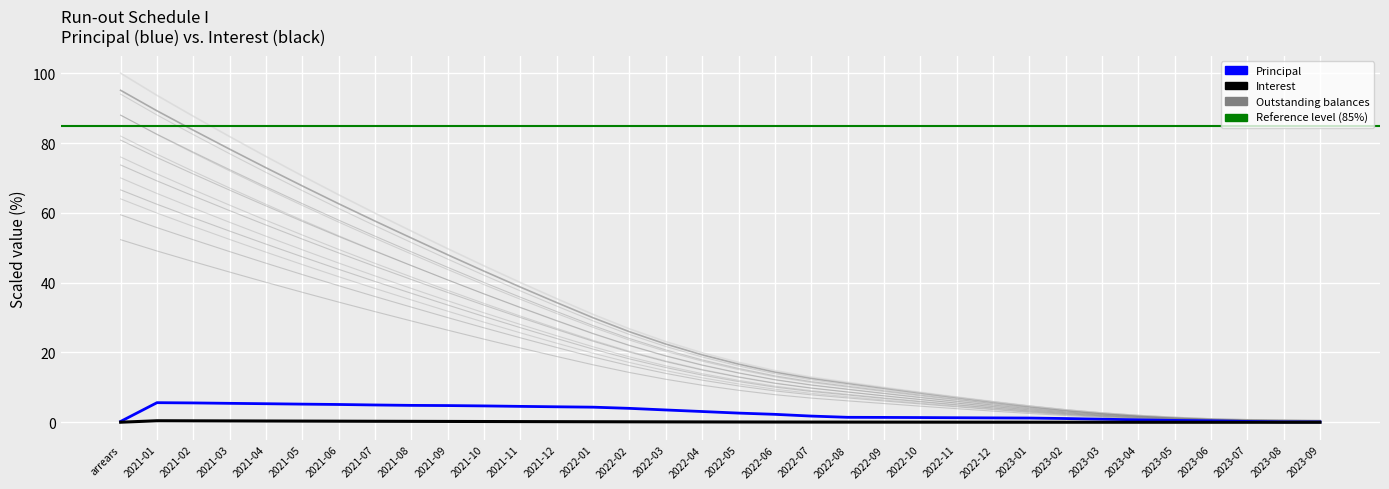

Is it true that Ausstehend Nominal equals 44.8 at 2021-10?

True